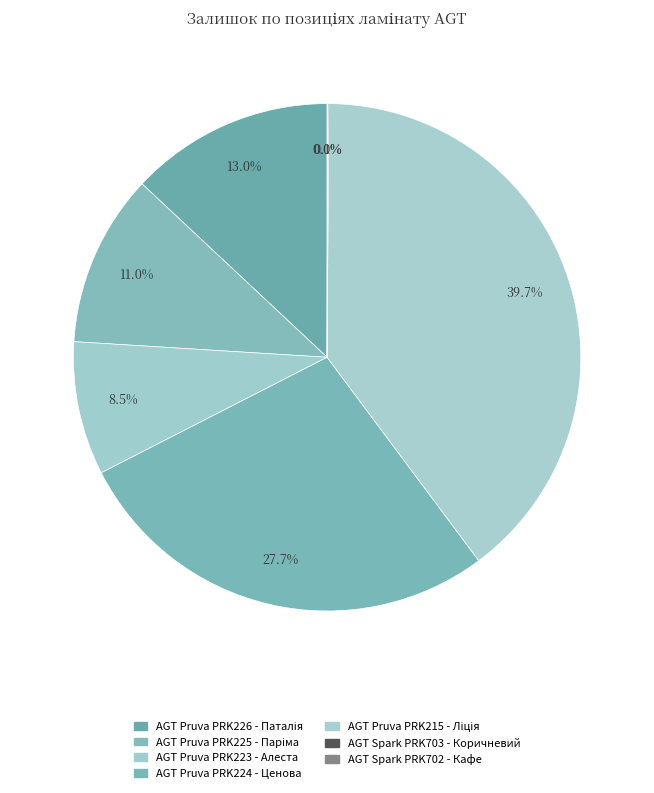

Does any single category account for the majority?

No